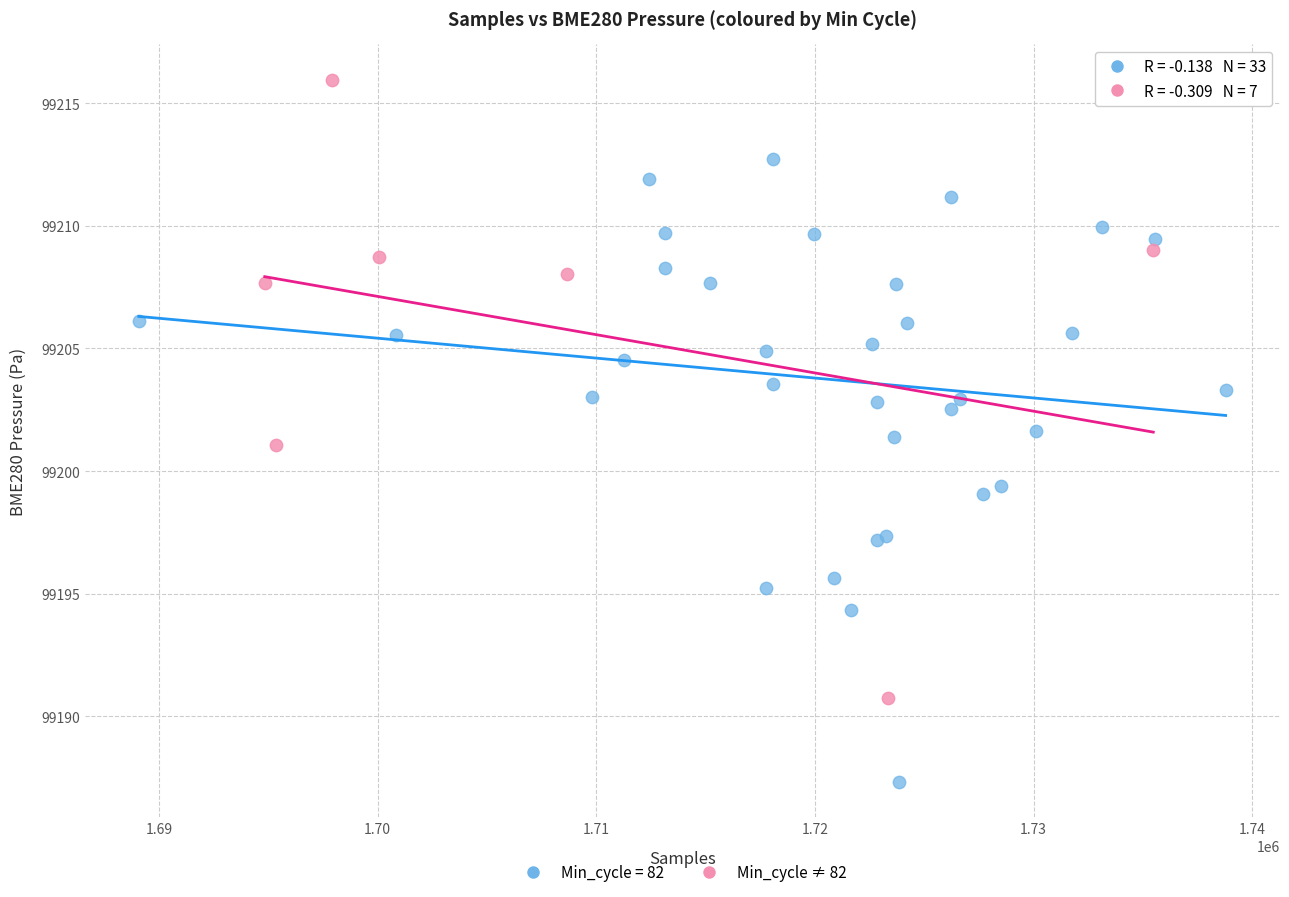

Which series contains the lowest Y value?

Min_cycle = 82